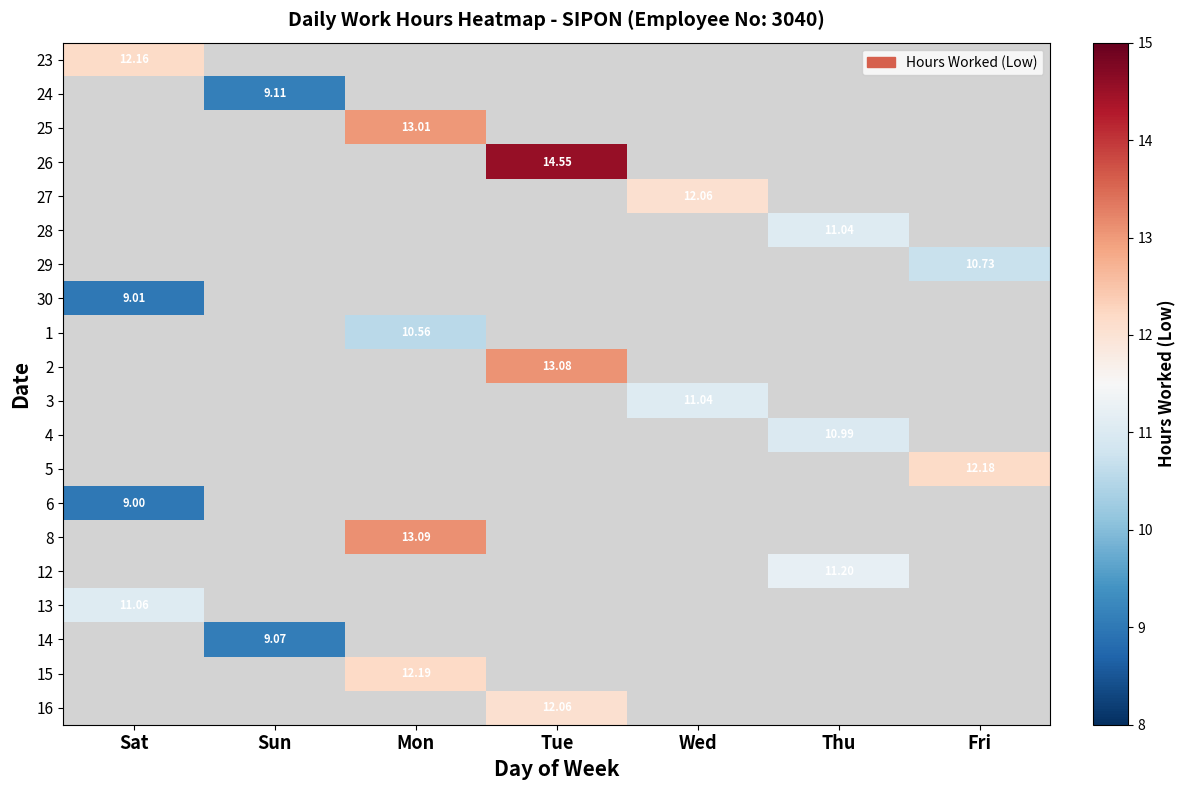

At Wed, list the series in order from largest to smallest.

27, 3, 23, 24, 25, 26, 28, 29, 30, 1, 2, 4, 5, 6, 8, 12, 13, 14, 15, 16